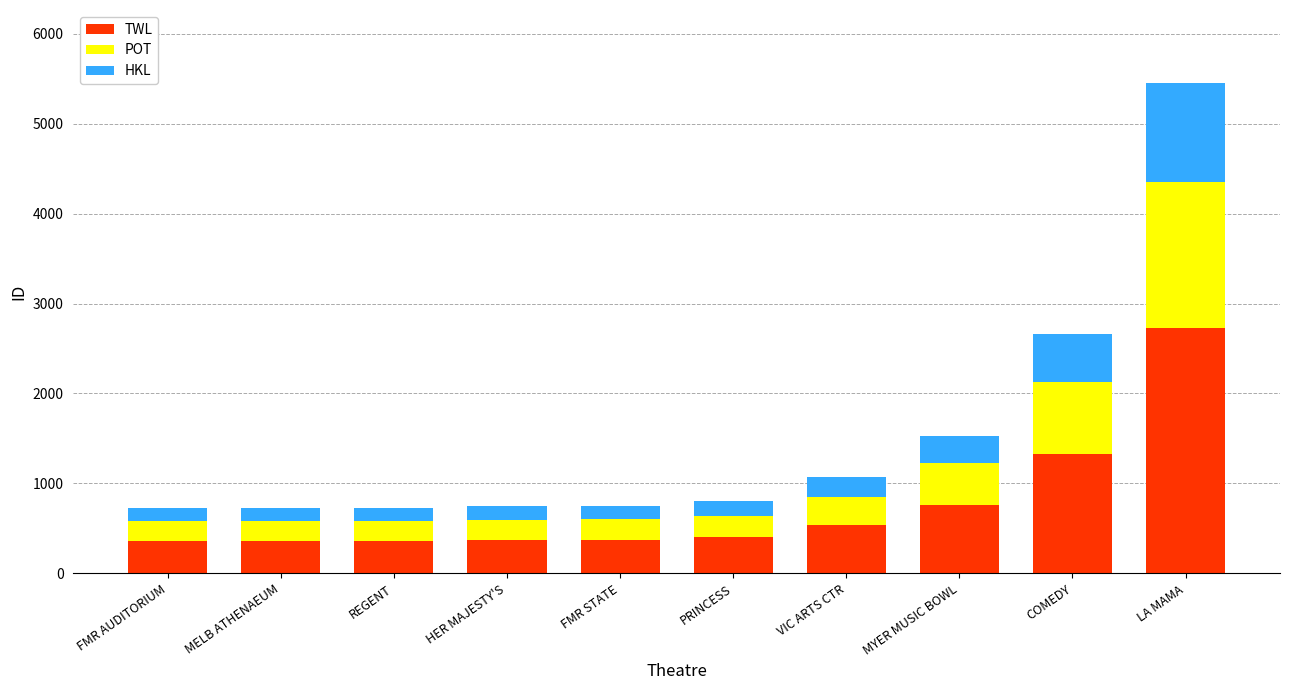

What is the highest value of the TWL series?

2723